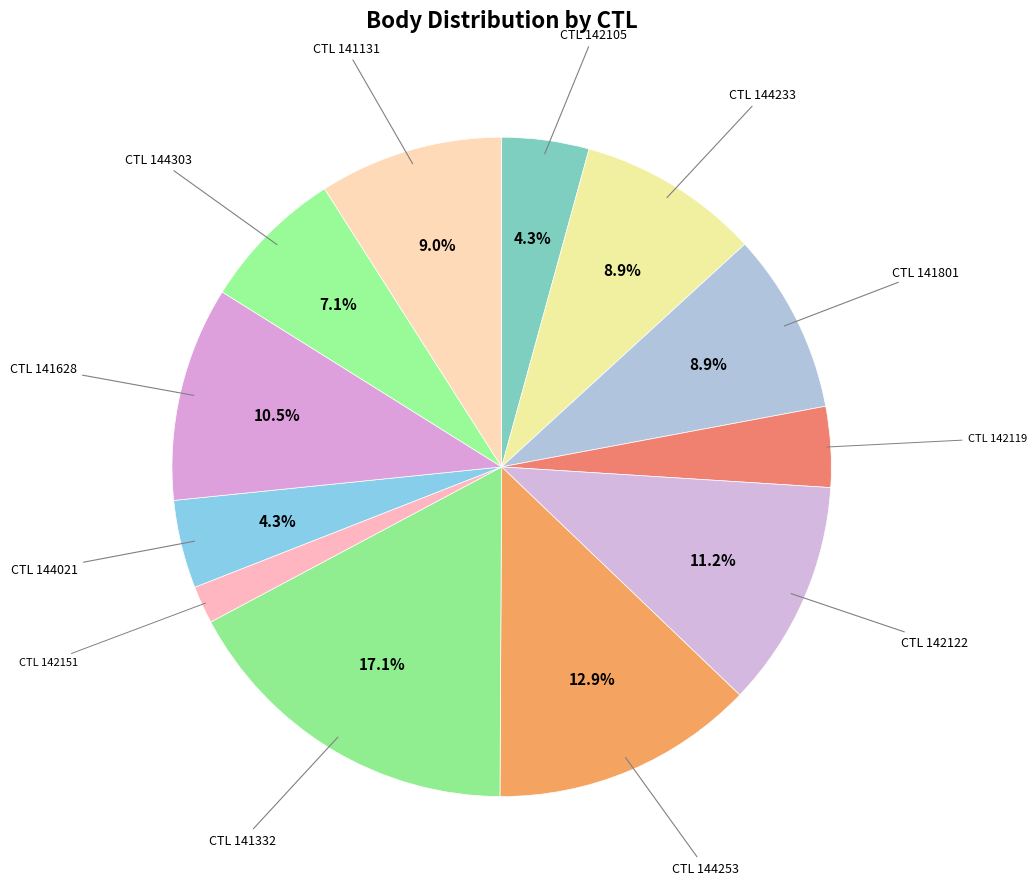

How many segments does this pie chart have?

12